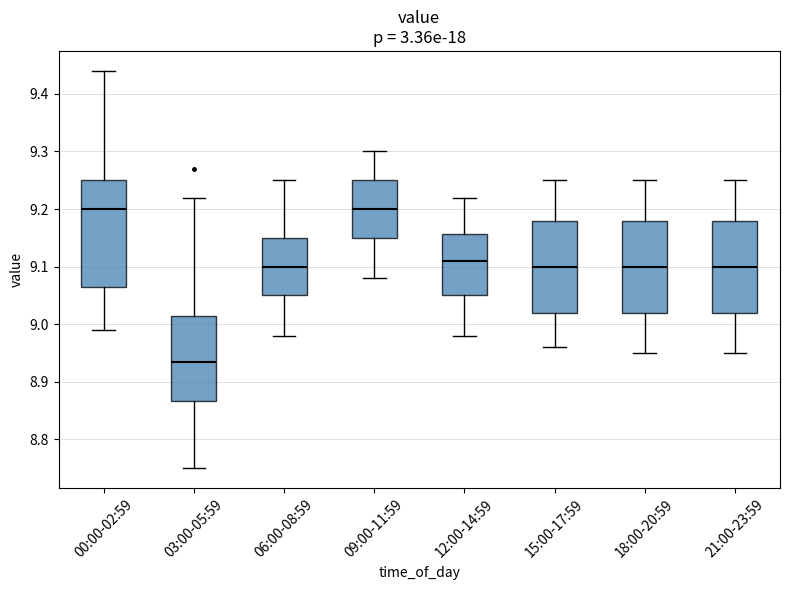

Comparing the boxes themselves (not the whiskers), which one is the tallest?

00:00-02:59